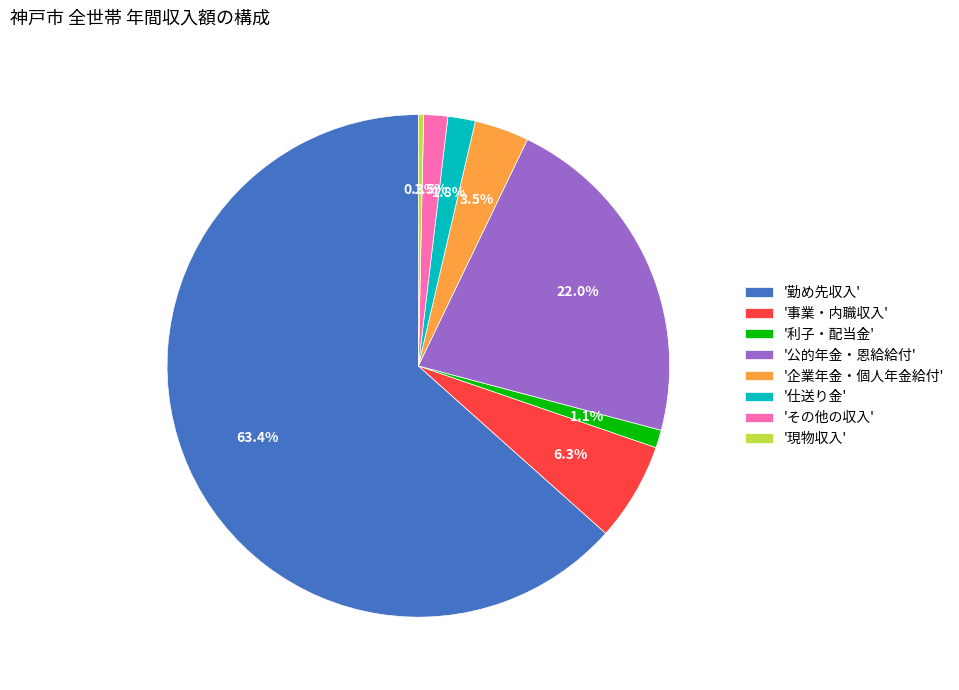

What is the largest slice in the pie chart?

'勤め先収入'